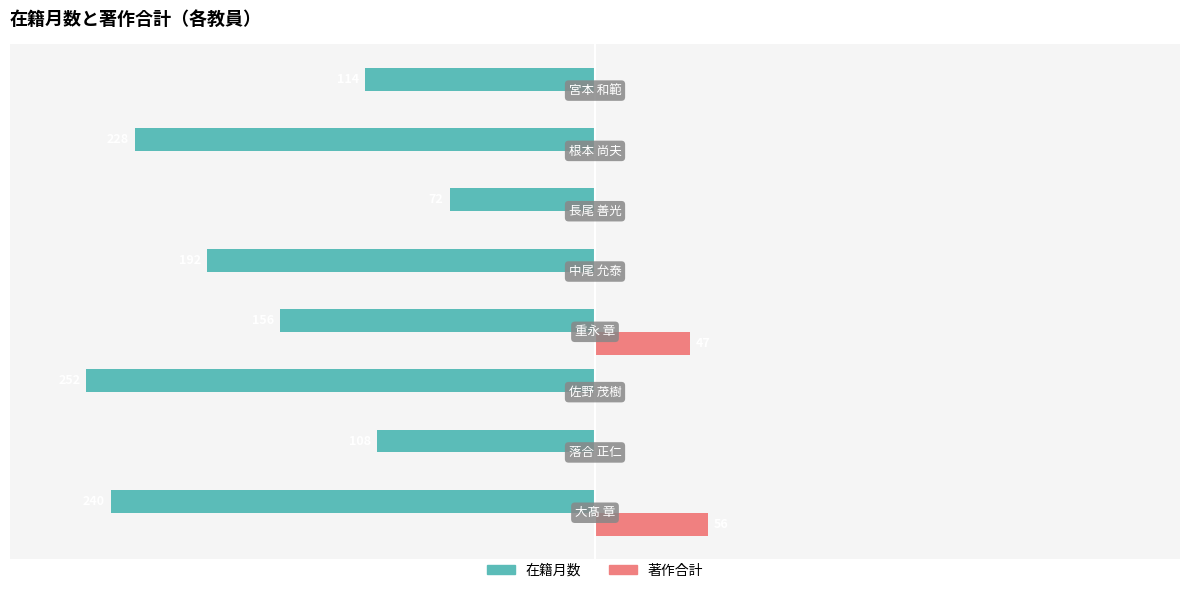

What are all the series names shown in the legend?

在籍月数, 著作合計